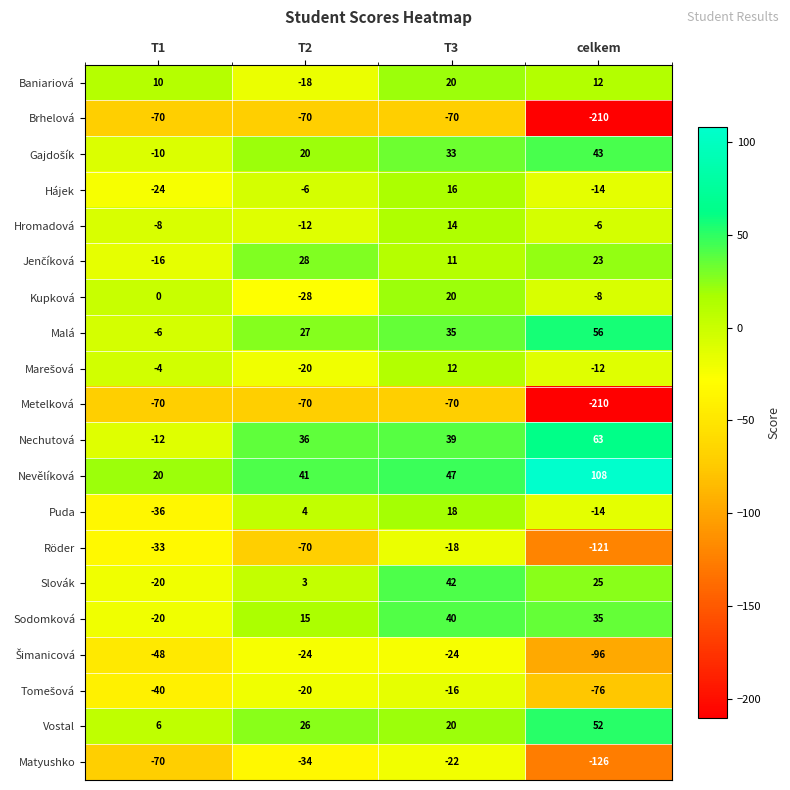

Which category has the highest value across all series?

celkem